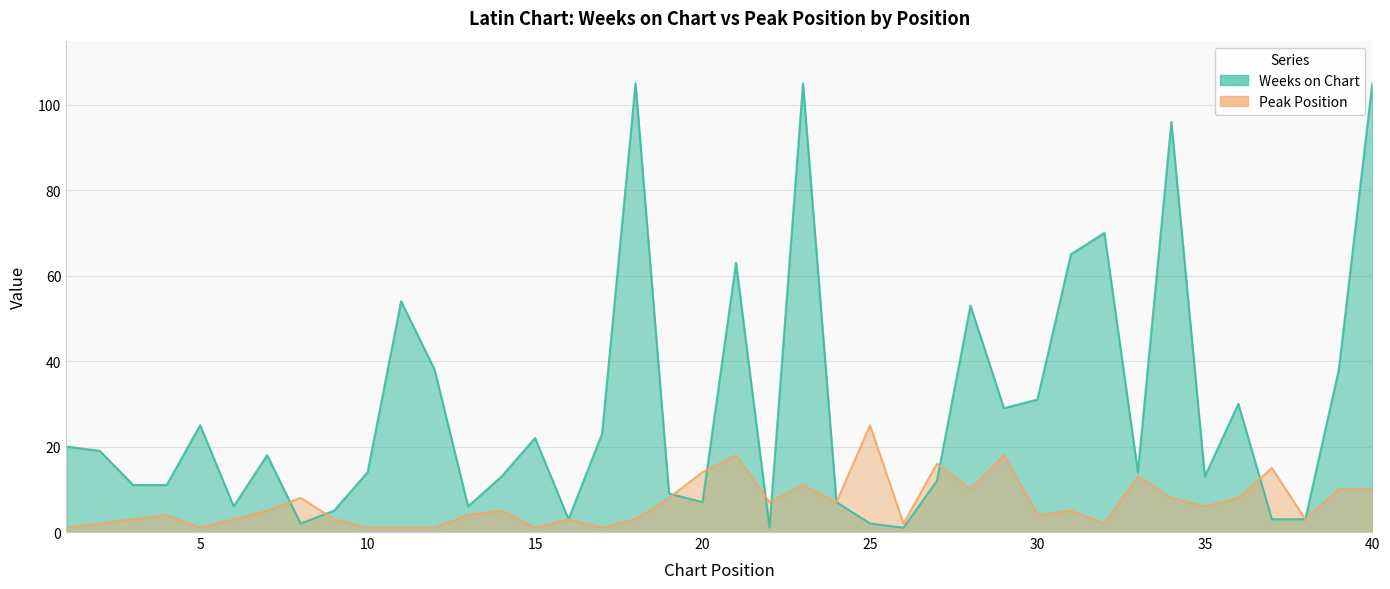

What is the minimum value for Weeks on Chart?

1